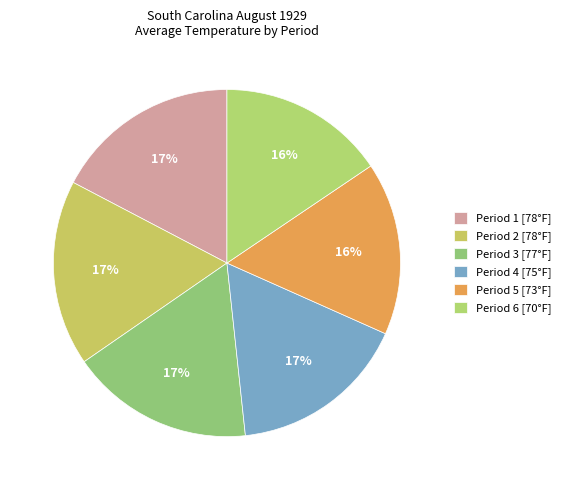

How many segments does this pie chart have?

6